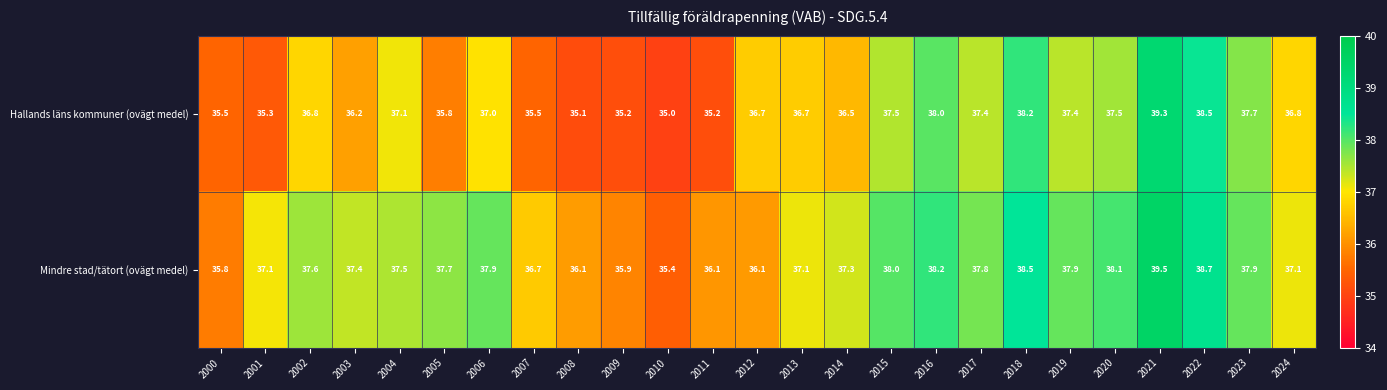

What is the minimum value shown in the chart?

35.0